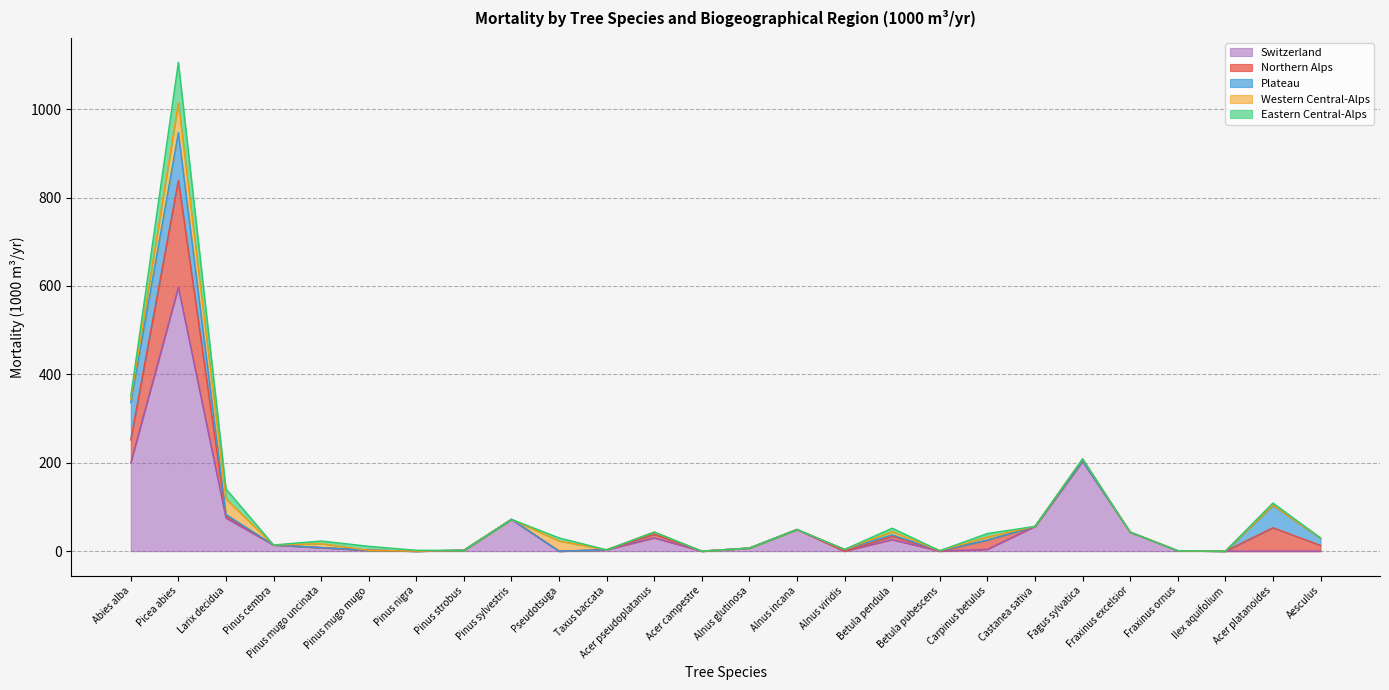

What are all the series names shown in the legend?

Switzerland, Northern Alps, Plateau, Western Central-Alps, Eastern Central-Alps